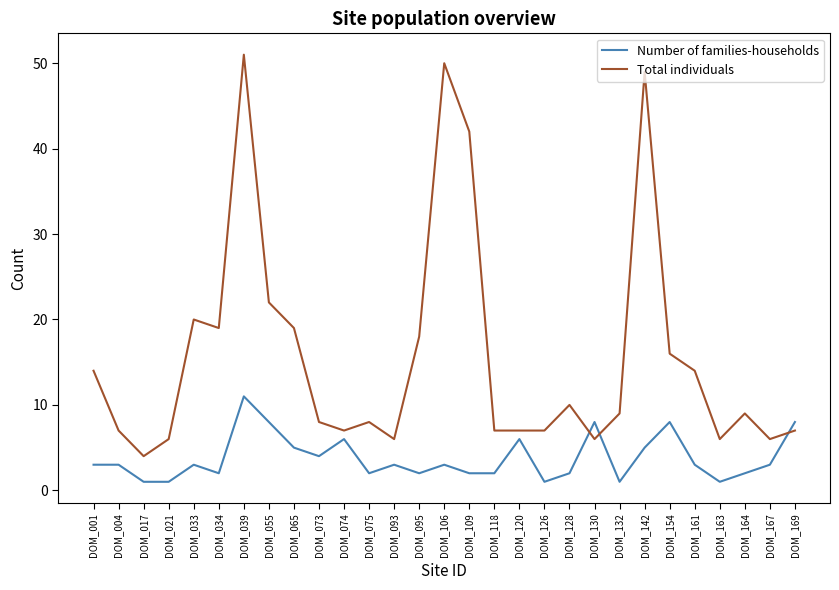

The value of Number of families-households at DOM_017 is 1. True or false?

True